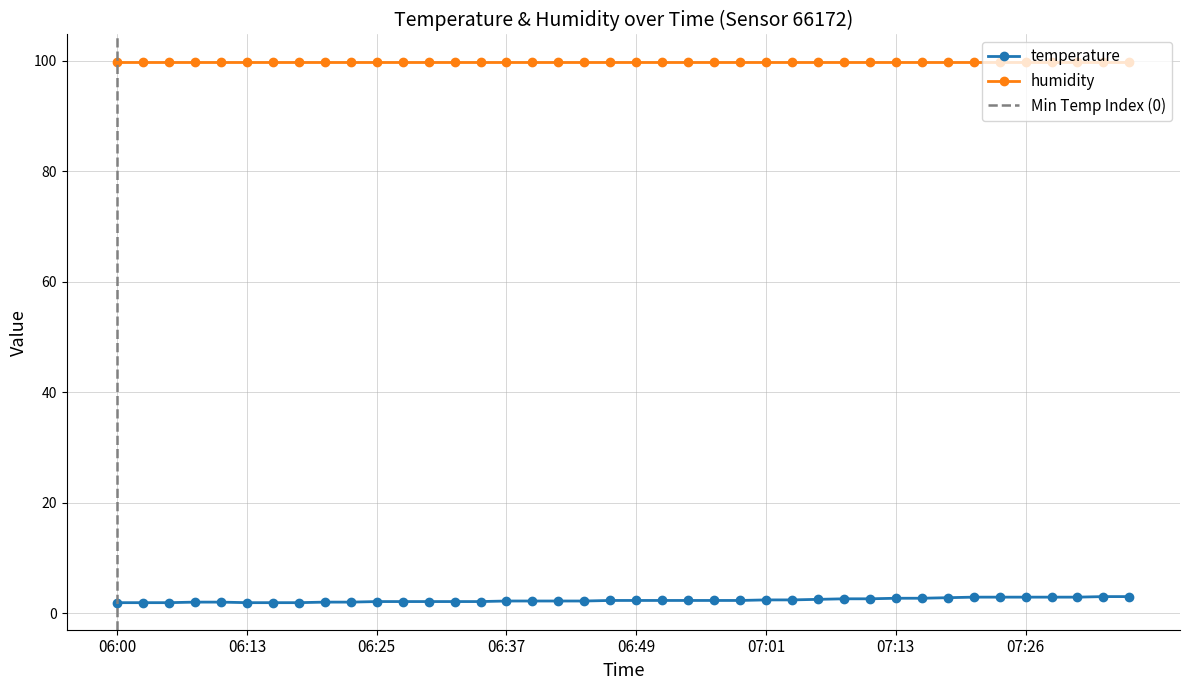

What is the smallest value displayed?

1.9